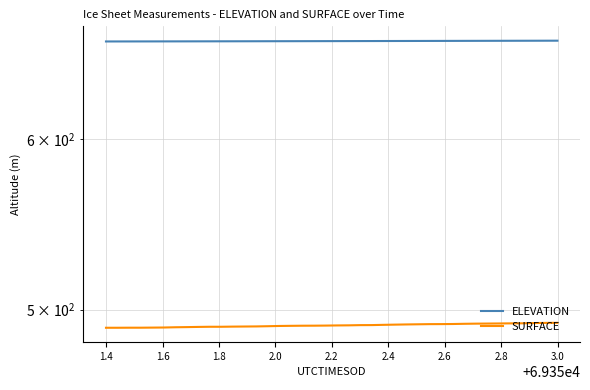

What is the approximate value of SURFACE at 1.6?

490.5